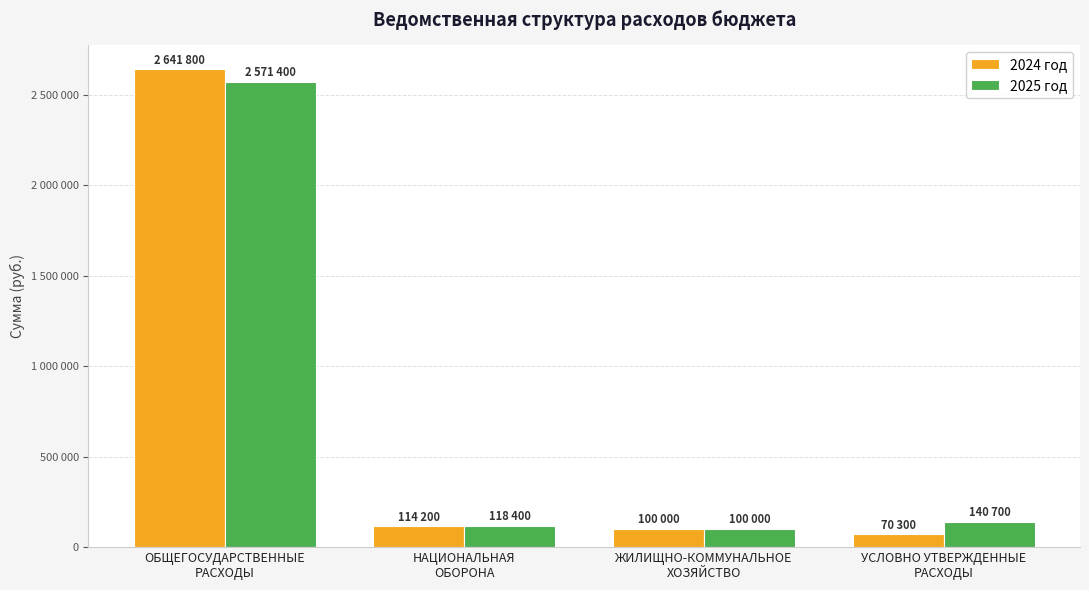

Are the bars grouped side by side (vs. stacked)?

Yes